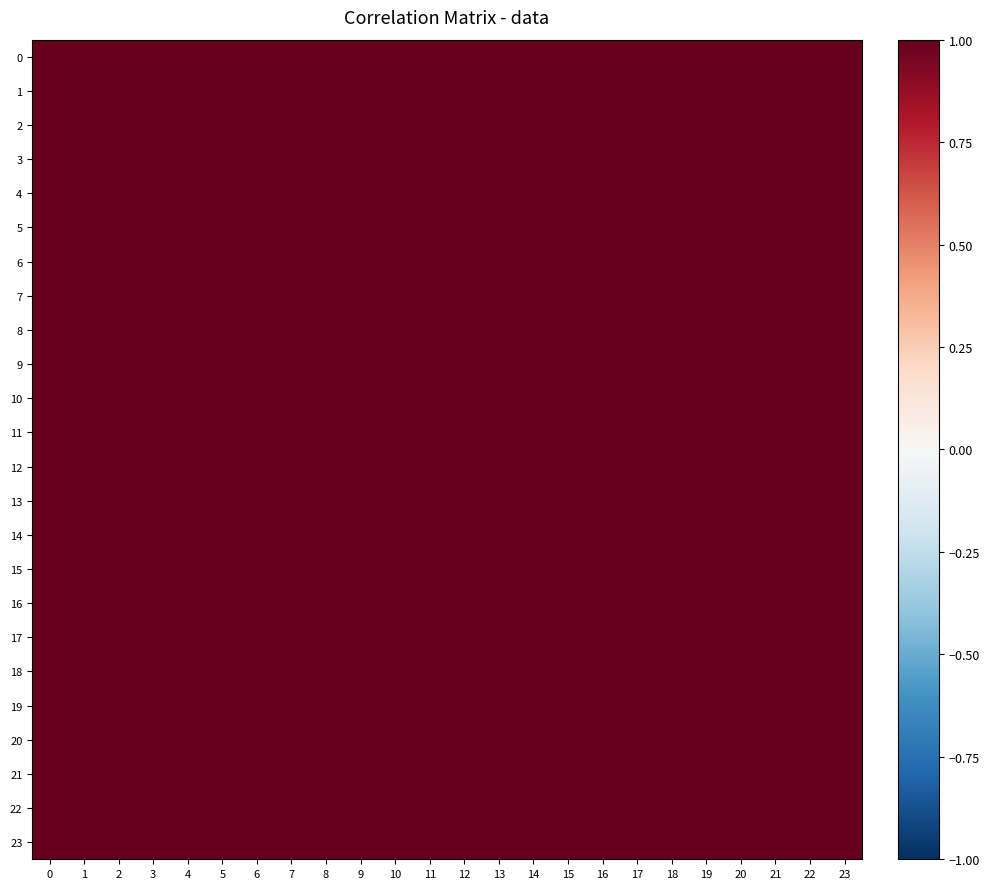

Reading left to right, list all the values displayed in this chart.

0: 0=1.0	1=1.0	2=1.0	3=1.0	4=1.0	5=1.0	6=1.0	7=1.0	8=1.0	9=1.0	10=1.0	11=1.0	12=1.0	13=1.0	14=1.0	15=1.0	16=1.0	17=1.0	18=1.0	19=1.0	20=1.0	21=1.0	22=1.0	23=1.0
1: 0=1.0	1=1.0	2=1.0	3=1.0	4=1.0	5=1.0	6=1.0	7=1.0	8=1.0	9=1.0	10=1.0	11=1.0	12=1.0	13=1.0	14=1.0	15=1.0	16=1.0	17=1.0	18=1.0	19=1.0	20=1.0	21=1.0	22=1.0	23=1.0
2: 0=1.0	1=1.0	2=1.0	3=1.0	4=1.0	5=1.0	6=1.0	7=1.0	8=1.0	9=1.0	10=1.0	11=1.0	12=1.0	13=1.0	14=1.0	15=1.0	16=1.0	17=1.0	18=1.0	19=1.0	20=1.0	21=1.0	22=1.0	23=1.0
3: 0=1.0	1=1.0	2=1.0	3=1.0	4=1.0	5=1.0	6=1.0	7=1.0	8=1.0	9=1.0	10=1.0	11=1.0	12=1.0	13=1.0	14=1.0	15=1.0	16=1.0	17=1.0	18=1.0	19=1.0	20=1.0	21=1.0	22=1.0	23=1.0
4: 0=1.0	1=1.0	2=1.0	3=1.0	4=1.0	5=1.0	6=1.0	7=1.0	8=1.0	9=1.0	10=1.0	11=1.0	12=1.0	13=1.0	14=1.0	15=1.0	16=1.0	17=1.0	18=1.0	19=1.0	20=1.0	21=1.0	22=1.0	23=1.0
5: 0=1.0	1=1.0	2=1.0	3=1.0	4=1.0	5=1.0	6=1.0	7=1.0	8=1.0	9=1.0	10=1.0	11=1.0	12=1.0	13=1.0	14=1.0	15=1.0	16=1.0	17=1.0	18=1.0	19=1.0	20=1.0	21=1.0	22=1.0	23=1.0
6: 0=1.0	1=1.0	2=1.0	3=1.0	4=1.0	5=1.0	6=1.0	7=1.0	8=1.0	9=1.0	10=1.0	11=1.0	12=1.0	13=1.0	14=1.0	15=1.0	16=1.0	17=1.0	18=1.0	19=1.0	20=1.0	21=1.0	22=1.0	23=1.0
7: 0=1.0	1=1.0	2=1.0	3=1.0	4=1.0	5=1.0	6=1.0	7=1.0	8=1.0	9=1.0	10=1.0	11=1.0	12=1.0	13=1.0	14=1.0	15=1.0	16=1.0	17=1.0	18=1.0	19=1.0	20=1.0	21=1.0	22=1.0	23=1.0
8: 0=1.0	1=1.0	2=1.0	3=1.0	4=1.0	5=1.0	6=1.0	7=1.0	8=1.0	9=1.0	10=1.0	11=1.0	12=1.0	13=1.0	14=1.0	15=1.0	16=1.0	17=1.0	18=1.0	19=1.0	20=1.0	21=1.0	22=1.0	23=1.0
9: 0=1.0	1=1.0	2=1.0	3=1.0	4=1.0	5=1.0	6=1.0	7=1.0	8=1.0	9=1.0	10=1.0	11=1.0	12=1.0	13=1.0	14=1.0	15=1.0	16=1.0	17=1.0	18=1.0	19=1.0	20=1.0	21=1.0	22=1.0	23=1.0
10: 0=1.0	1=1.0	2=1.0	3=1.0	4=1.0	5=1.0	6=1.0	7=1.0	8=1.0	9=1.0	10=1.0	11=1.0	12=1.0	13=1.0	14=1.0	15=1.0	16=1.0	17=1.0	18=1.0	19=1.0	20=1.0	21=1.0	22=1.0	23=1.0
11: 0=1.0	1=1.0	2=1.0	3=1.0	4=1.0	5=1.0	6=1.0	7=1.0	8=1.0	9=1.0	10=1.0	11=1.0	12=1.0	13=1.0	14=1.0	15=1.0	16=1.0	17=1.0	18=1.0	19=1.0	20=1.0	21=1.0	22=1.0	23=1.0
12: 0=1.0	1=1.0	2=1.0	3=1.0	4=1.0	5=1.0	6=1.0	7=1.0	8=1.0	9=1.0	10=1.0	11=1.0	12=1.0	13=1.0	14=1.0	15=1.0	16=1.0	17=1.0	18=1.0	19=1.0	20=1.0	21=1.0	22=1.0	23=1.0
13: 0=1.0	1=1.0	2=1.0	3=1.0	4=1.0	5=1.0	6=1.0	7=1.0	8=1.0	9=1.0	10=1.0	11=1.0	12=1.0	13=1.0	14=1.0	15=1.0	16=1.0	17=1.0	18=1.0	19=1.0	20=1.0	21=1.0	22=1.0	23=1.0
14: 0=1.0	1=1.0	2=1.0	3=1.0	4=1.0	5=1.0	6=1.0	7=1.0	8=1.0	9=1.0	10=1.0	11=1.0	12=1.0	13=1.0	14=1.0	15=1.0	16=1.0	17=1.0	18=1.0	19=1.0	20=1.0	21=1.0	22=1.0	23=1.0
15: 0=1.0	1=1.0	2=1.0	3=1.0	4=1.0	5=1.0	6=1.0	7=1.0	8=1.0	9=1.0	10=1.0	11=1.0	12=1.0	13=1.0	14=1.0	15=1.0	16=1.0	17=1.0	18=1.0	19=1.0	20=1.0	21=1.0	22=1.0	23=1.0
16: 0=1.0	1=1.0	2=1.0	3=1.0	4=1.0	5=1.0	6=1.0	7=1.0	8=1.0	9=1.0	10=1.0	11=1.0	12=1.0	13=1.0	14=1.0	15=1.0	16=1.0	17=1.0	18=1.0	19=1.0	20=1.0	21=1.0	22=1.0	23=1.0
17: 0=1.0	1=1.0	2=1.0	3=1.0	4=1.0	5=1.0	6=1.0	7=1.0	8=1.0	9=1.0	10=1.0	11=1.0	12=1.0	13=1.0	14=1.0	15=1.0	16=1.0	17=1.0	18=1.0	19=1.0	20=1.0	21=1.0	22=1.0	23=1.0
18: 0=1.0	1=1.0	2=1.0	3=1.0	4=1.0	5=1.0	6=1.0	7=1.0	8=1.0	9=1.0	10=1.0	11=1.0	12=1.0	13=1.0	14=1.0	15=1.0	16=1.0	17=1.0	18=1.0	19=1.0	20=1.0	21=1.0	22=1.0	23=1.0
19: 0=1.0	1=1.0	2=1.0	3=1.0	4=1.0	5=1.0	6=1.0	7=1.0	8=1.0	9=1.0	10=1.0	11=1.0	12=1.0	13=1.0	14=1.0	15=1.0	16=1.0	17=1.0	18=1.0	19=1.0	20=1.0	21=1.0	22=1.0	23=1.0
20: 0=1.0	1=1.0	2=1.0	3=1.0	4=1.0	5=1.0	6=1.0	7=1.0	8=1.0	9=1.0	10=1.0	11=1.0	12=1.0	13=1.0	14=1.0	15=1.0	16=1.0	17=1.0	18=1.0	19=1.0	20=1.0	21=1.0	22=1.0	23=1.0
21: 0=1.0	1=1.0	2=1.0	3=1.0	4=1.0	5=1.0	6=1.0	7=1.0	8=1.0	9=1.0	10=1.0	11=1.0	12=1.0	13=1.0	14=1.0	15=1.0	16=1.0	17=1.0	18=1.0	19=1.0	20=1.0	21=1.0	22=1.0	23=1.0
22: 0=1.0	1=1.0	2=1.0	3=1.0	4=1.0	5=1.0	6=1.0	7=1.0	8=1.0	9=1.0	10=1.0	11=1.0	12=1.0	13=1.0	14=1.0	15=1.0	16=1.0	17=1.0	18=1.0	19=1.0	20=1.0	21=1.0	22=1.0	23=1.0
23: 0=1.0	1=1.0	2=1.0	3=1.0	4=1.0	5=1.0	6=1.0	7=1.0	8=1.0	9=1.0	10=1.0	11=1.0	12=1.0	13=1.0	14=1.0	15=1.0	16=1.0	17=1.0	18=1.0	19=1.0	20=1.0	21=1.0	22=1.0	23=1.0